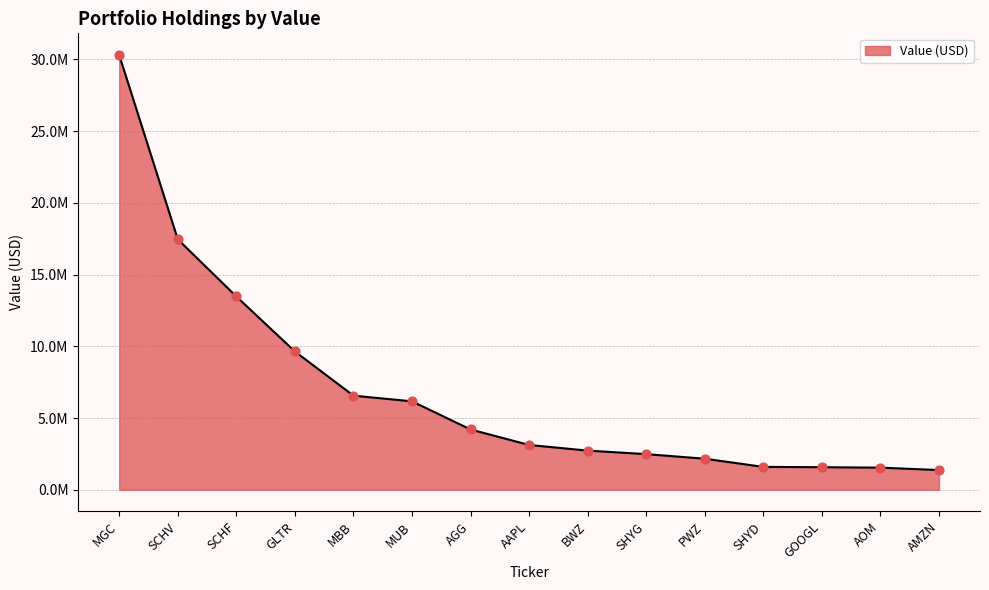

Which has a higher value, MGC or AOM?

MGC